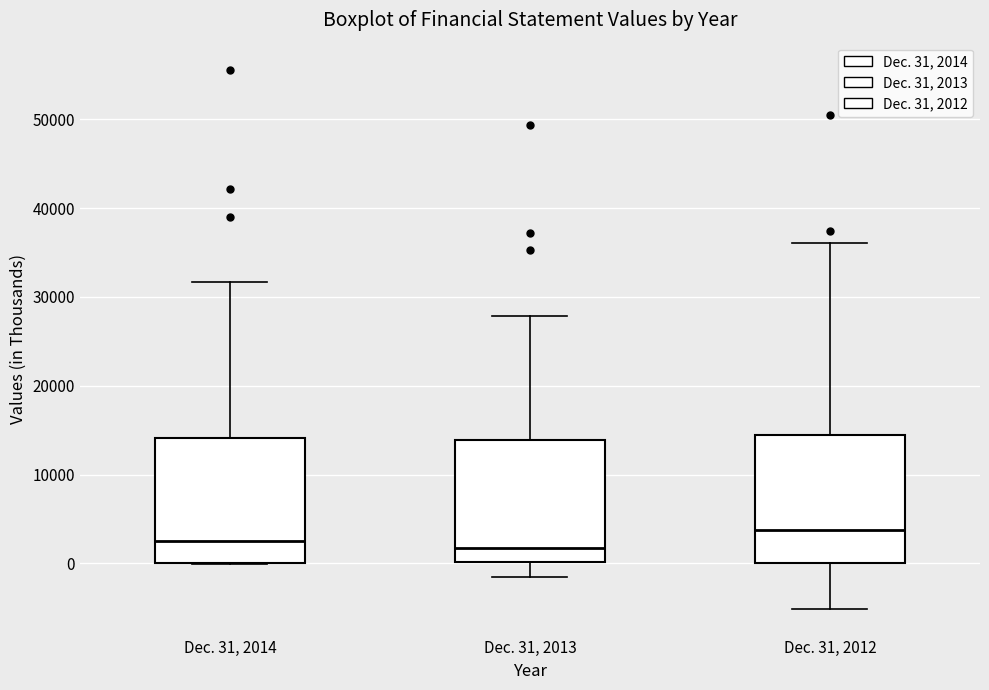

Which box's median line is the highest?

Dec. 31, 2012